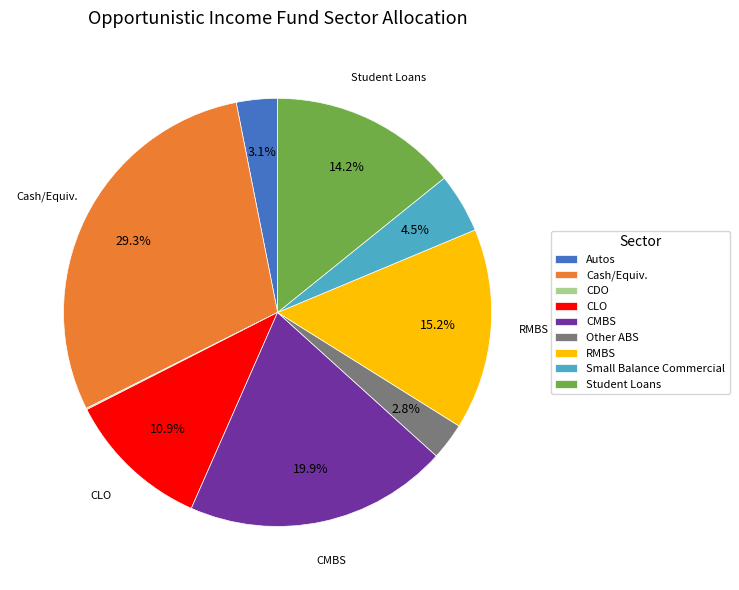

What is the largest slice in the pie chart?

Cash/Equiv.